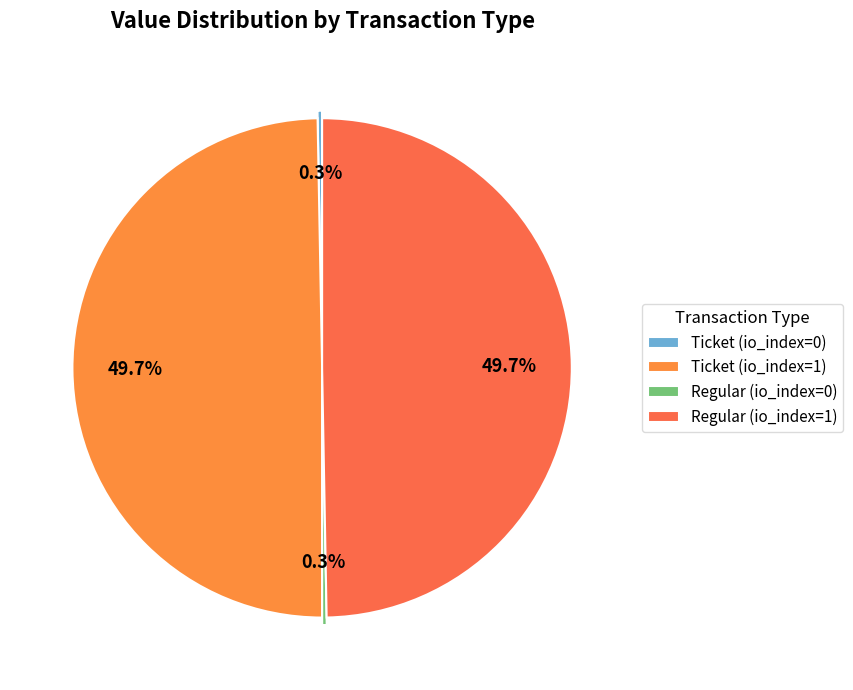

Is it true that Ticket (io_index=1) is 55% of the pie?

False